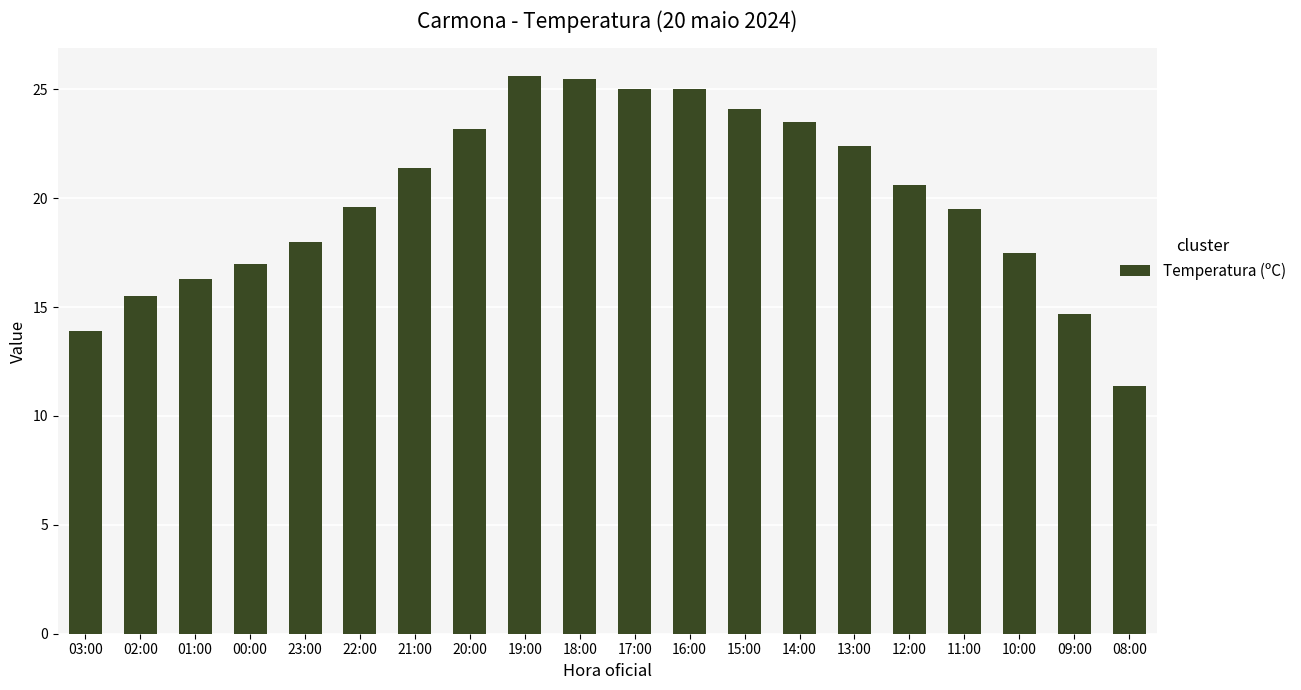

Which category has the lowest value across all series?

08:00